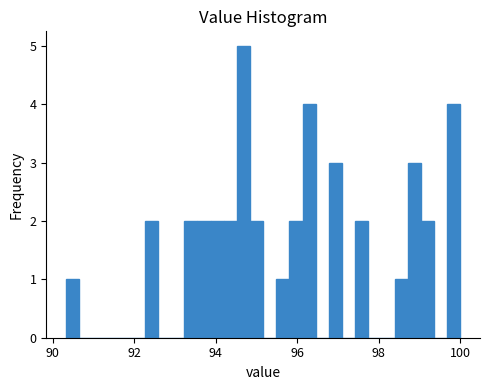

Around what value on the x-axis is the tallest bar? Give the approximate position of its centre, as read against the axis.

94.6